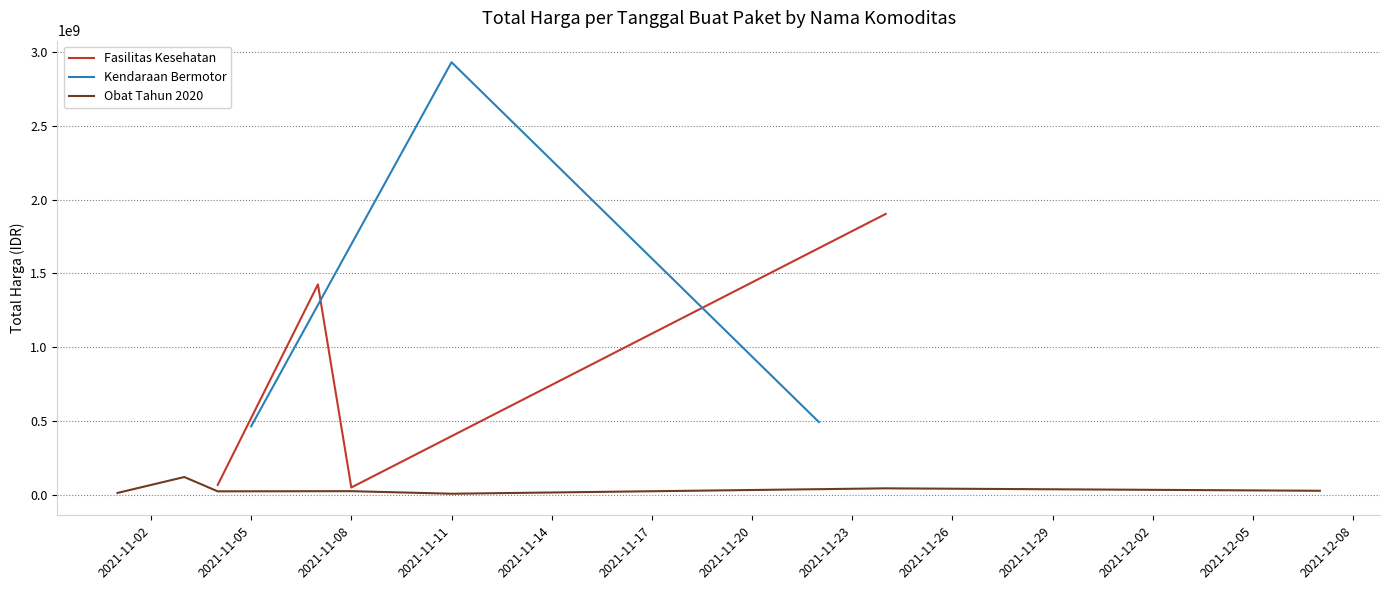

In Fasilitas Kesehatan, how many points are higher than both neighbors (excluding endpoints)?

1